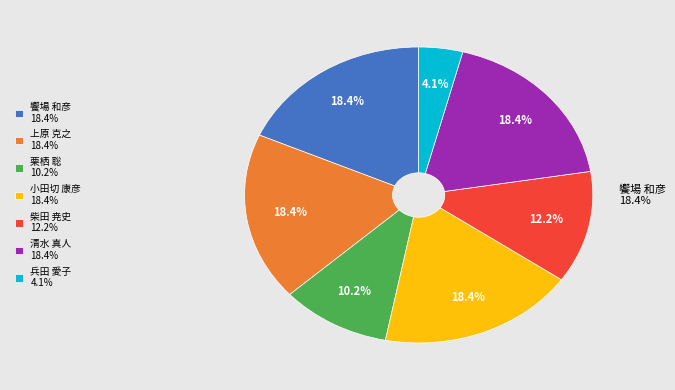

Approximately how many times larger is the value at 栗栖 聡 compared to 柴田 尭史?

0.8